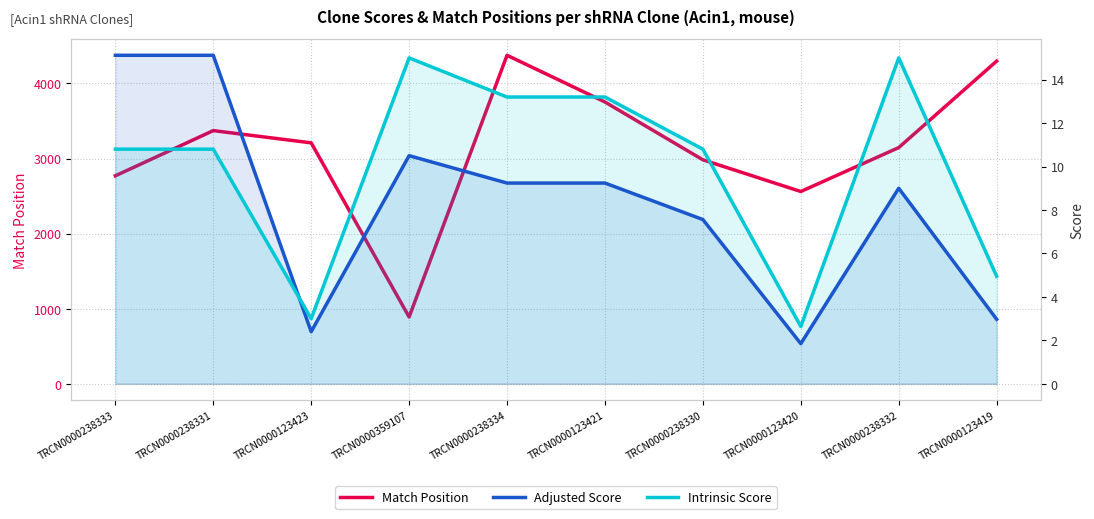

What is the spread (max minus min) of values at TRCN0000123419?

4295.0